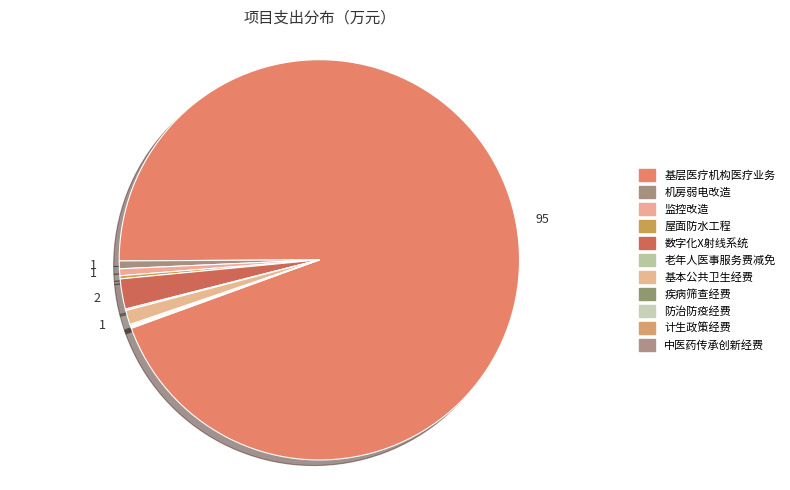

Which slice is the largest?

基层医疗机构医疗业务